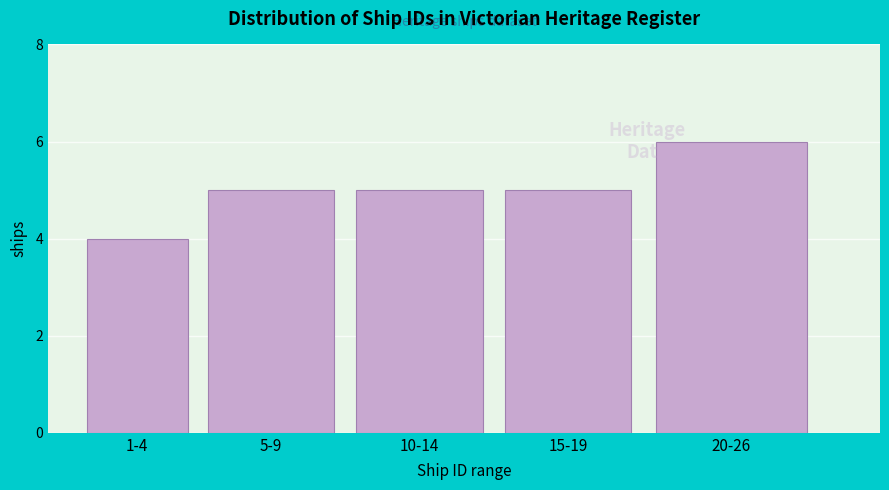

Reading left to right, list all the values displayed in this chart.

4	5	5	5	6